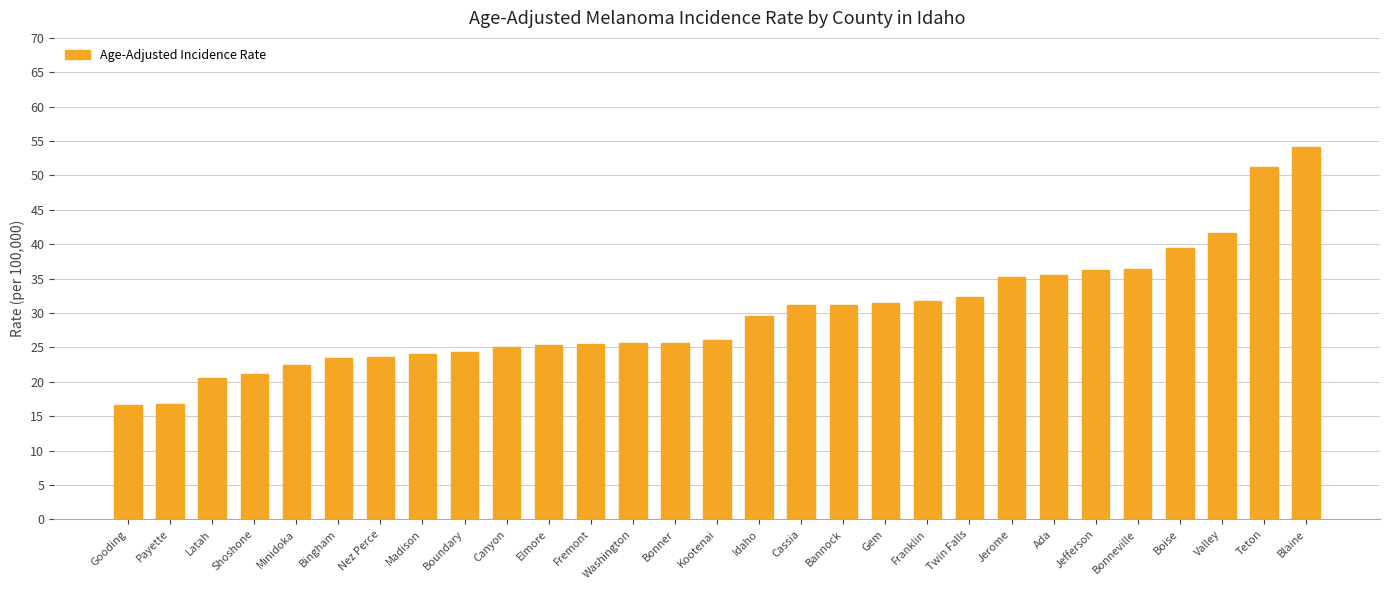

Are the bars grouped side by side (vs. stacked)?

No